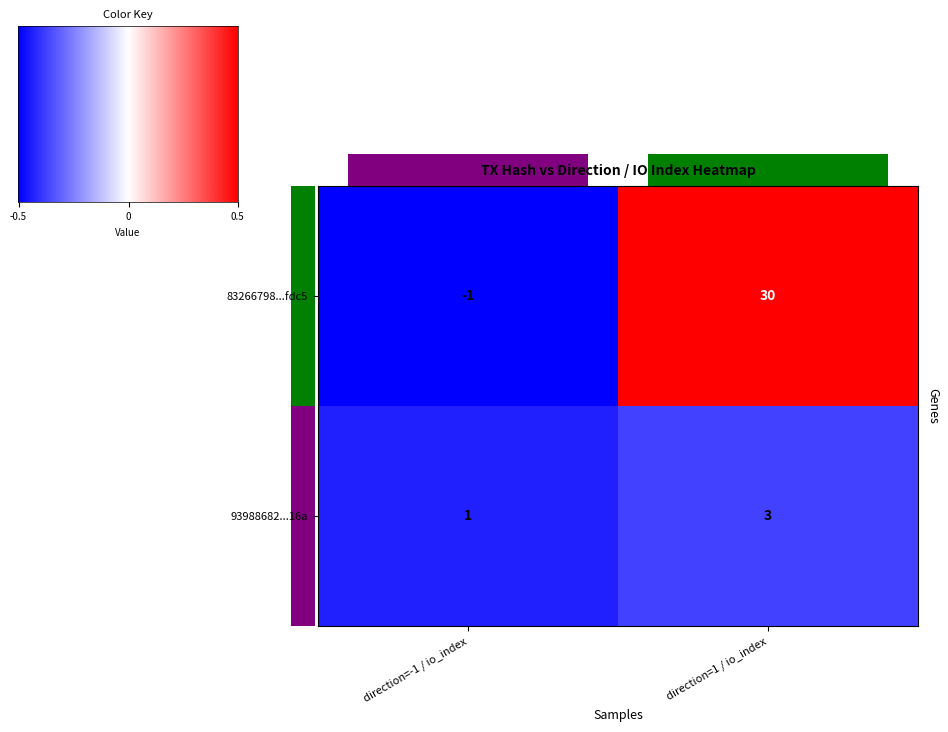

At how many categories does at least one series exceed 26?

1